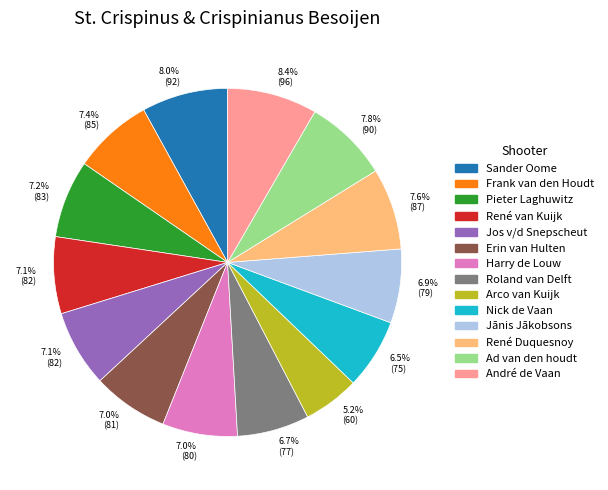

How many slices are in this pie chart?

14